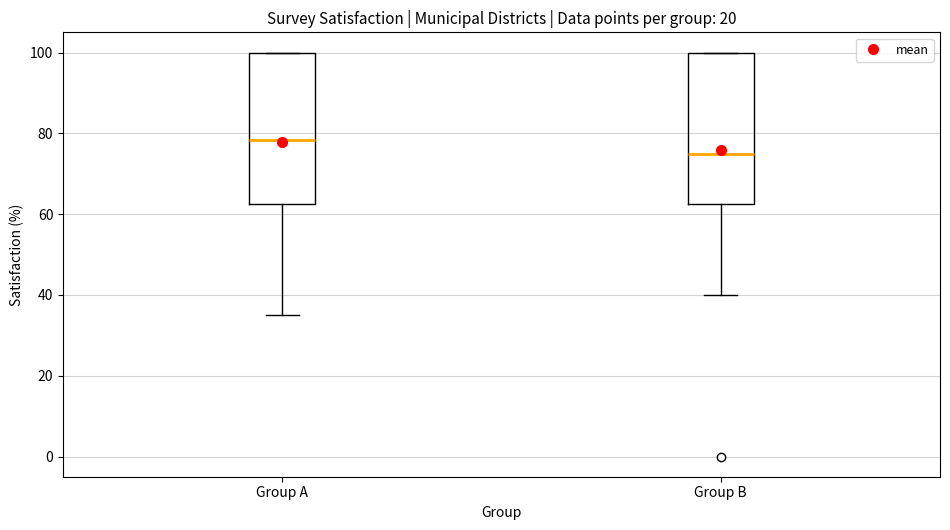

Reading left to right, read every box against the y-axis: the position of its median line, the range the box covers, and the ends of its whiskers. The values are not printed on the chart, so give them approximately, as read against the axis.

Group A: median 78, box 62 to 100, whiskers 36 to 100
Group B: median 76, box 62 to 100, whiskers 40 to 100